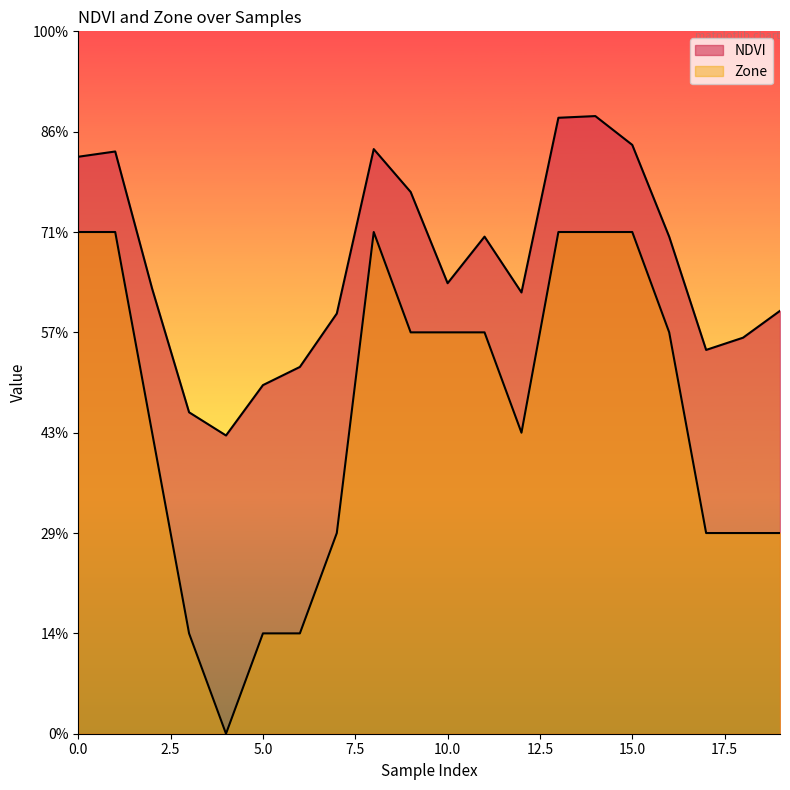

The value of Zone at 9 is 5.8. True or false?

False